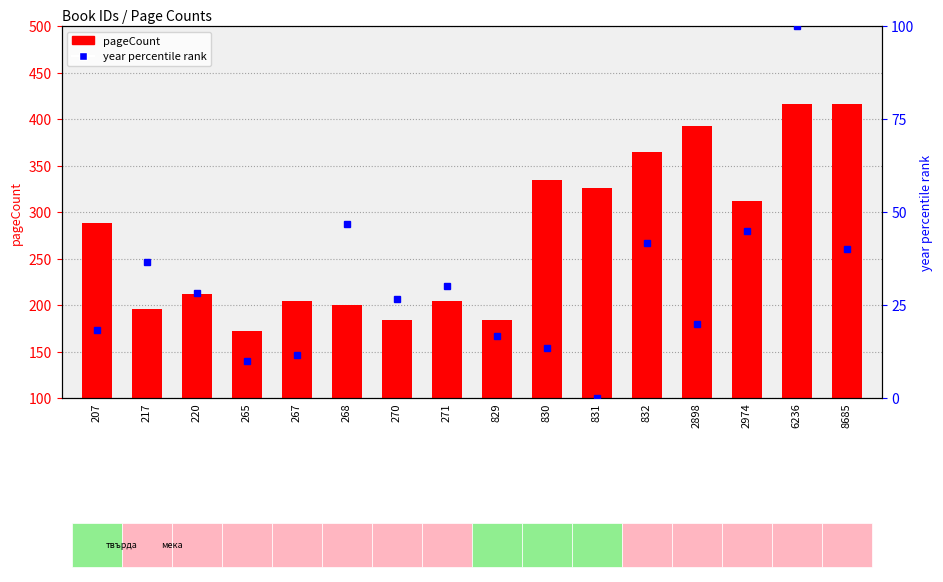

How many data points in year rank are above 28?

8